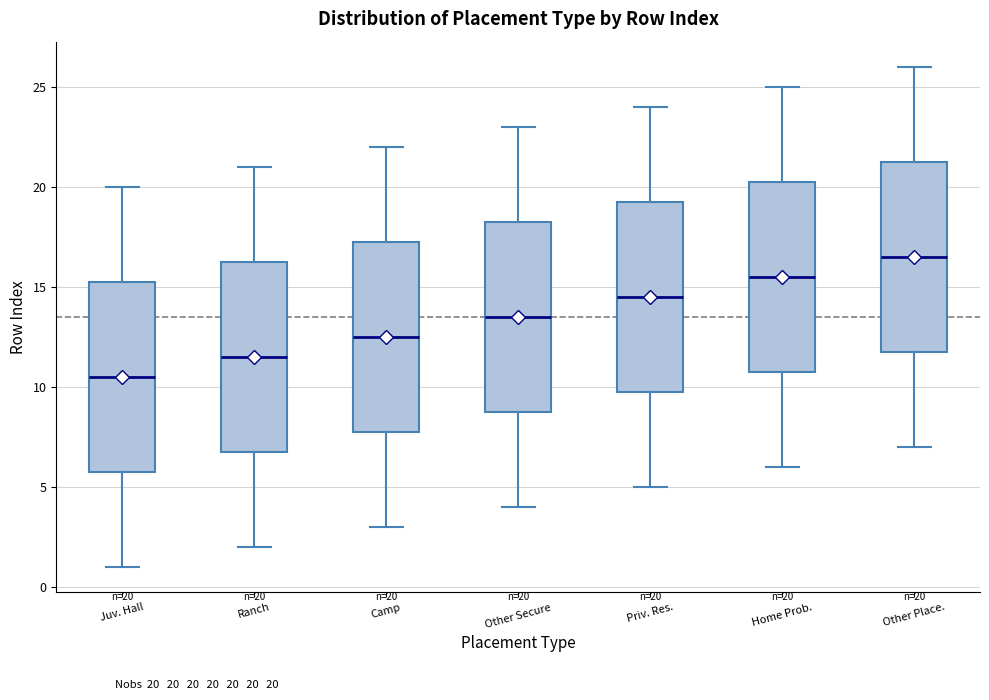

Which box has the lowest median line?

Juv. Hall